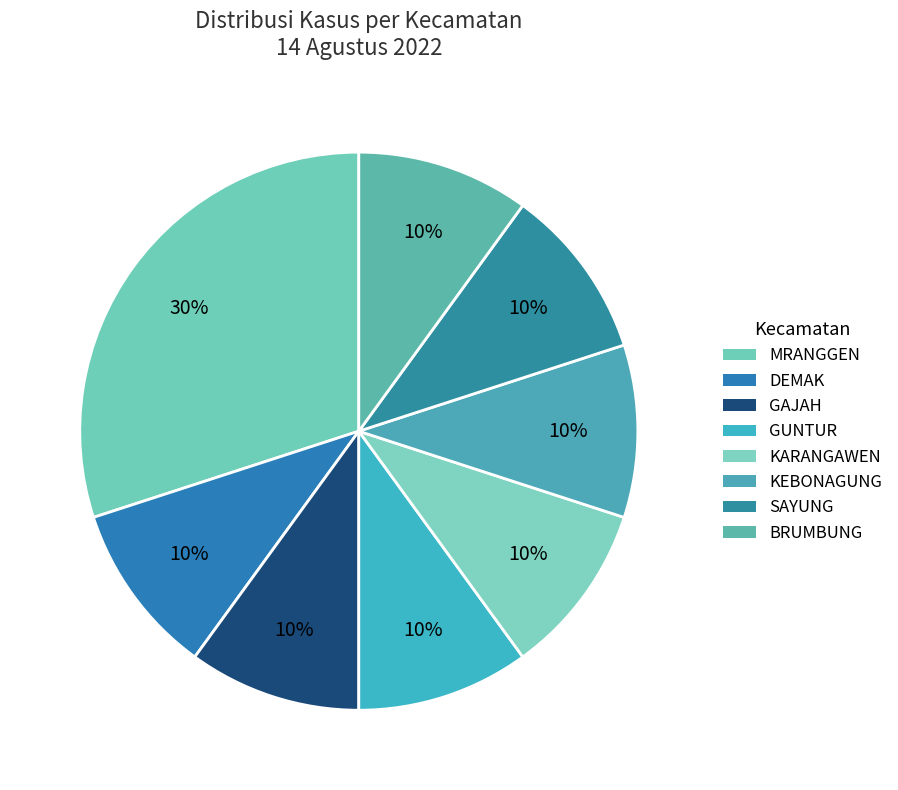

The GUNTUR slice represents 25% of the pie. True or false?

False